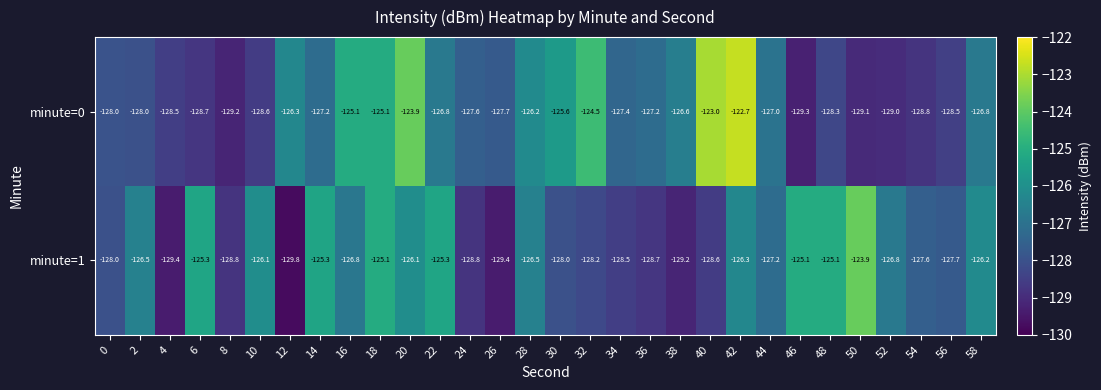

What is the difference between the highest and lowest values at 58?

0.6